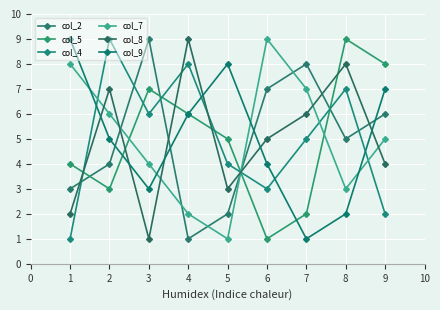

How many lines are shown in the chart?

6